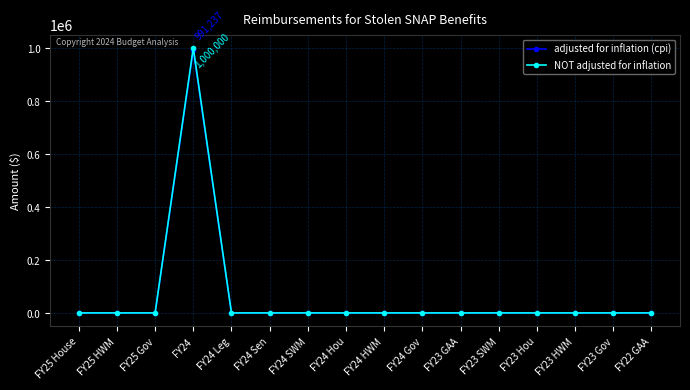

True or false: adjusted for inflation (cpi) has more than 0 points higher than both neighbors.

True